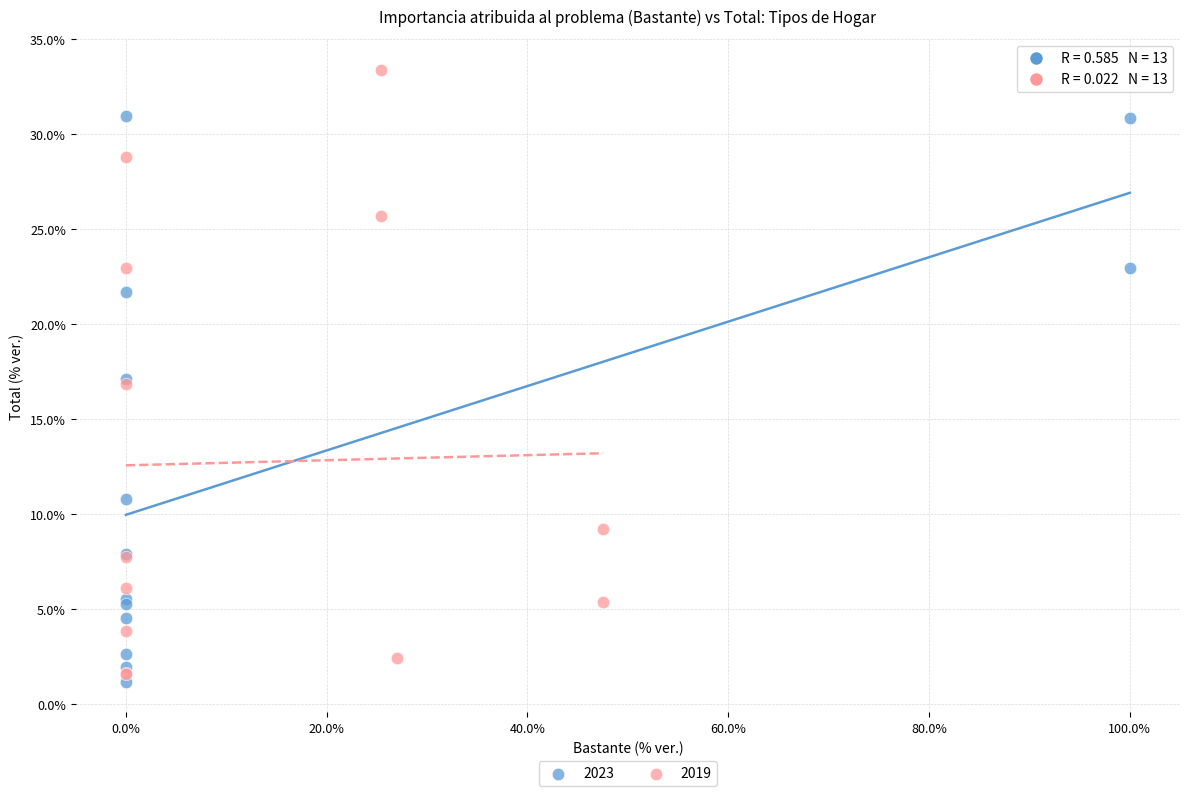

Which series has the largest Y range (max minus min)?

2019